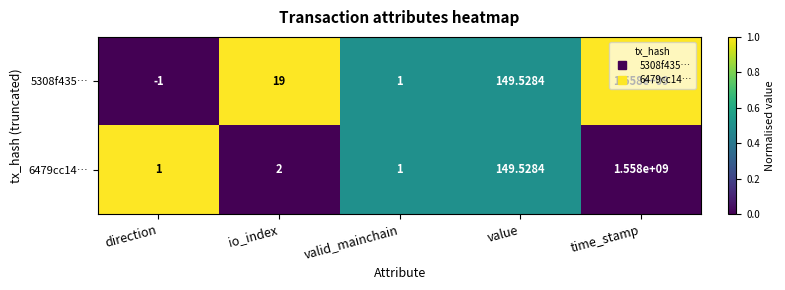

Between direction and value, which series saw the biggest shift?

5308f435…